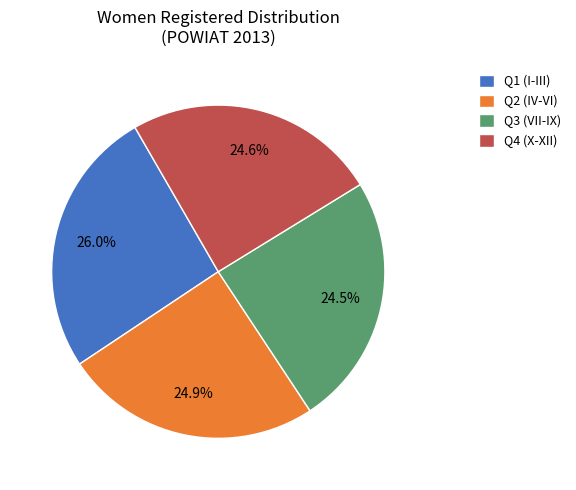

How many slices are in this pie chart?

4